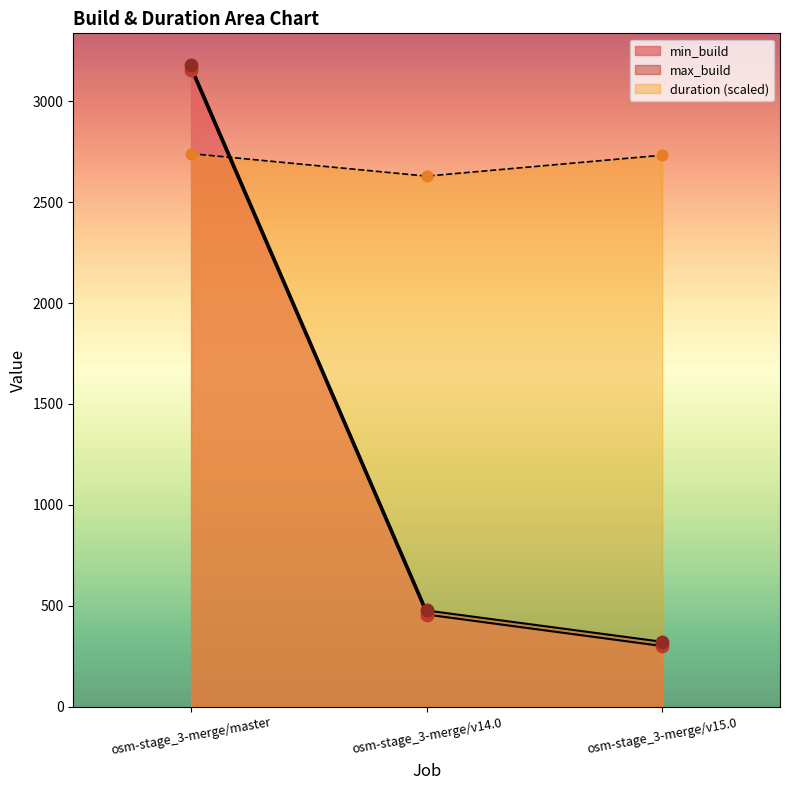

Which series reaches the minimum Y coordinate?

min_build